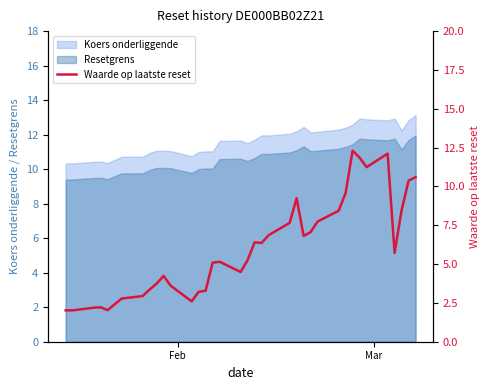

What is the highest value of the Koers onderliggende series?

13.1